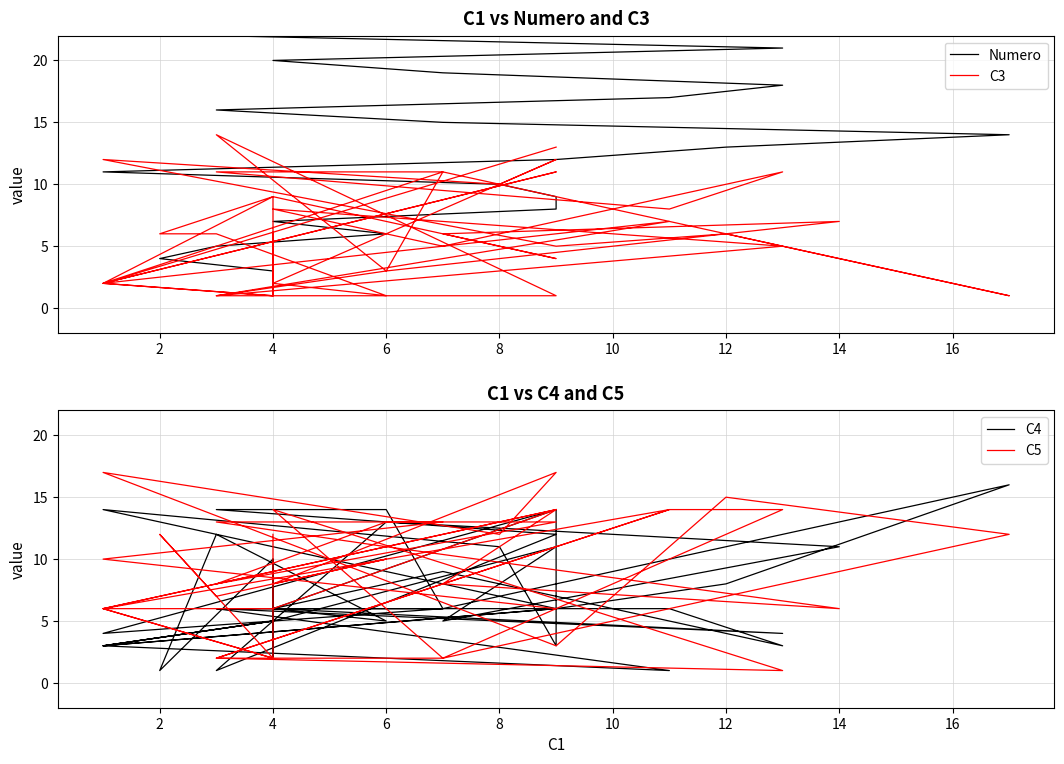

How many values in the Numero series are below 21?

20